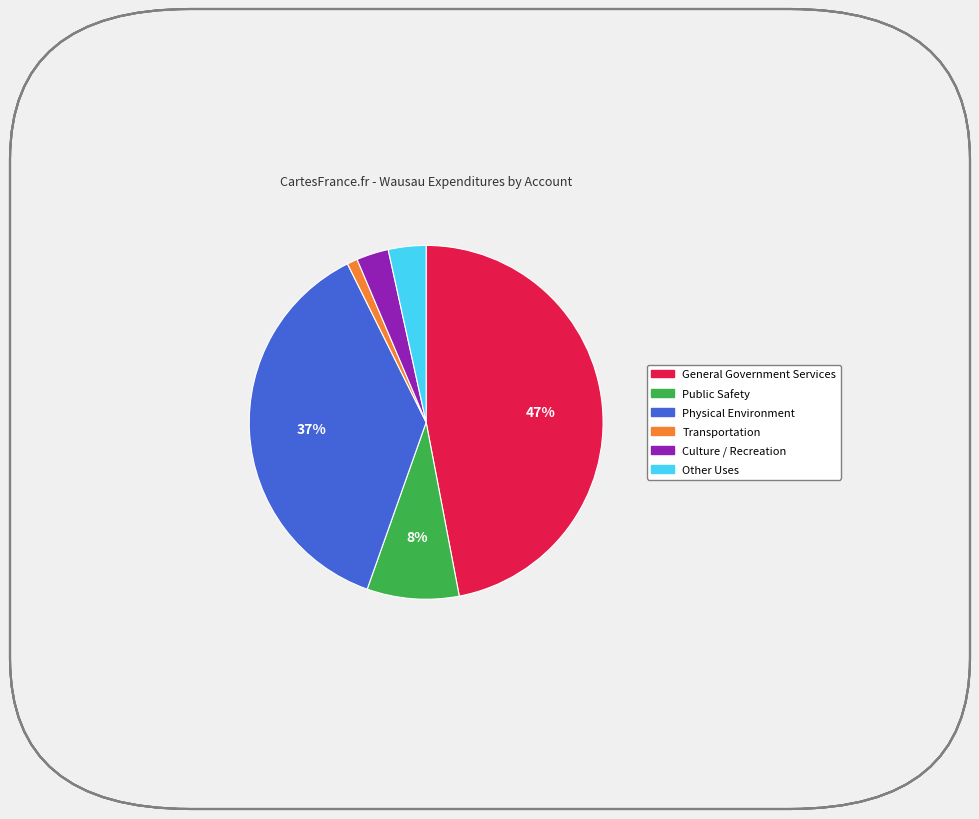

Between Other Uses and Public Safety, which is larger?

Public Safety